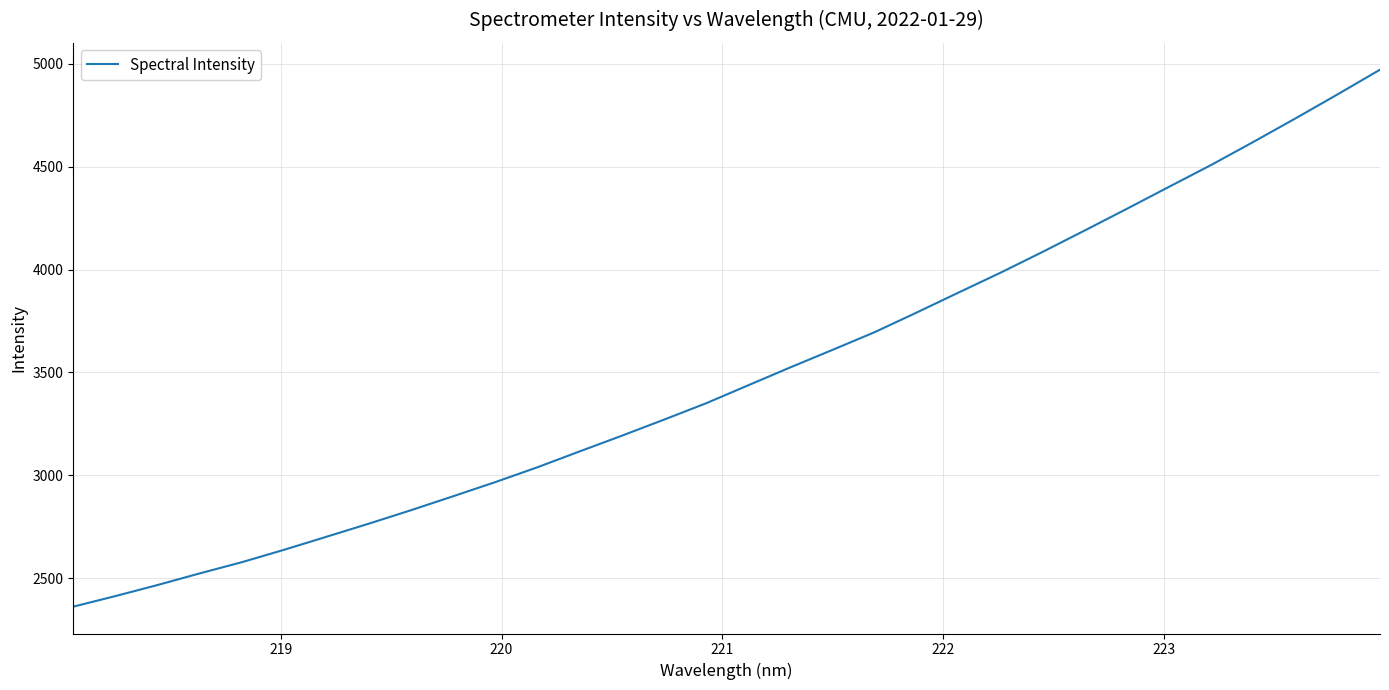

What is the smallest value displayed?

2361.0